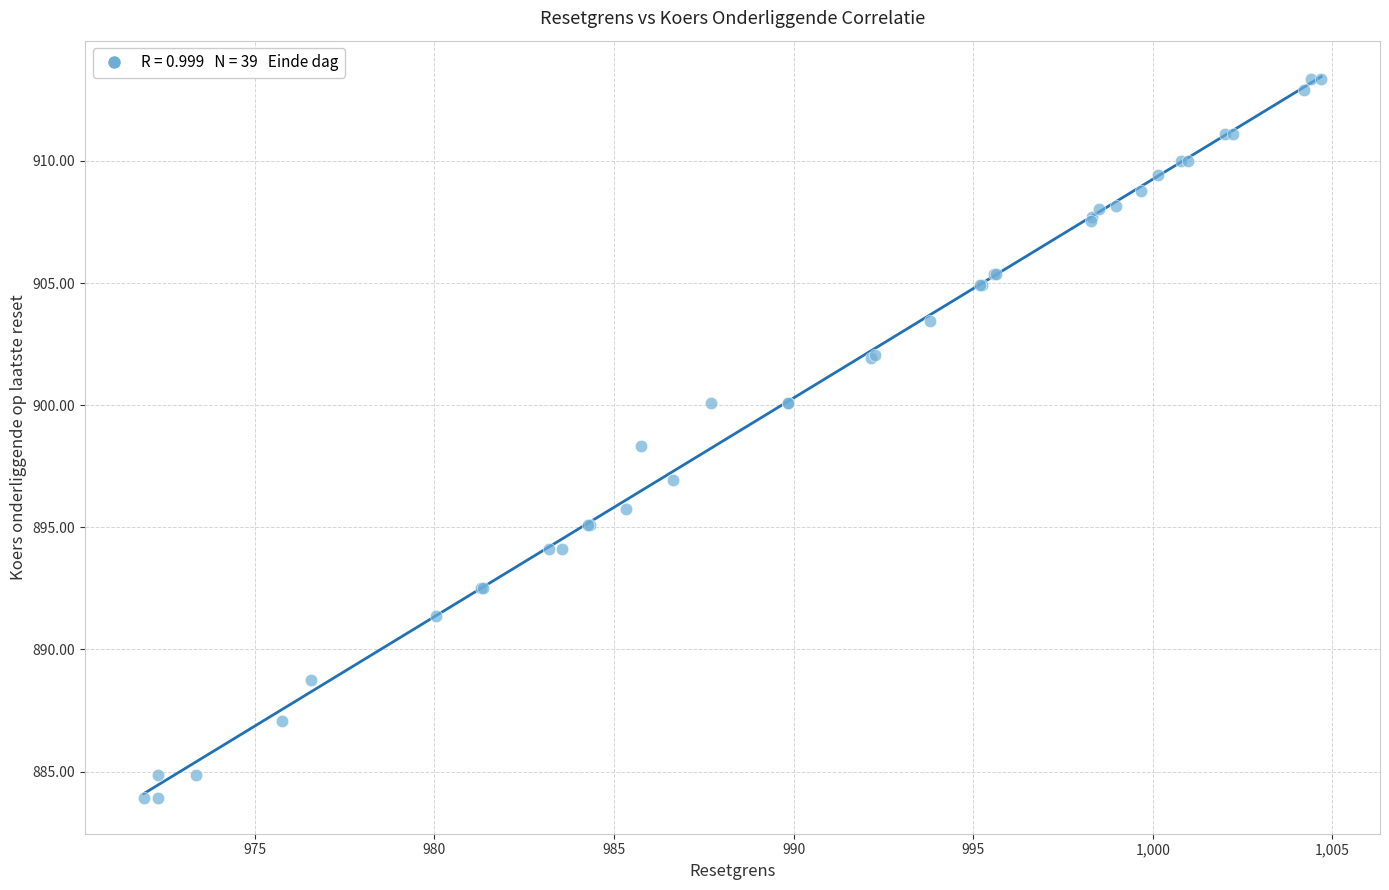

What Y value in the scatter plot is closest to 898?

898.3